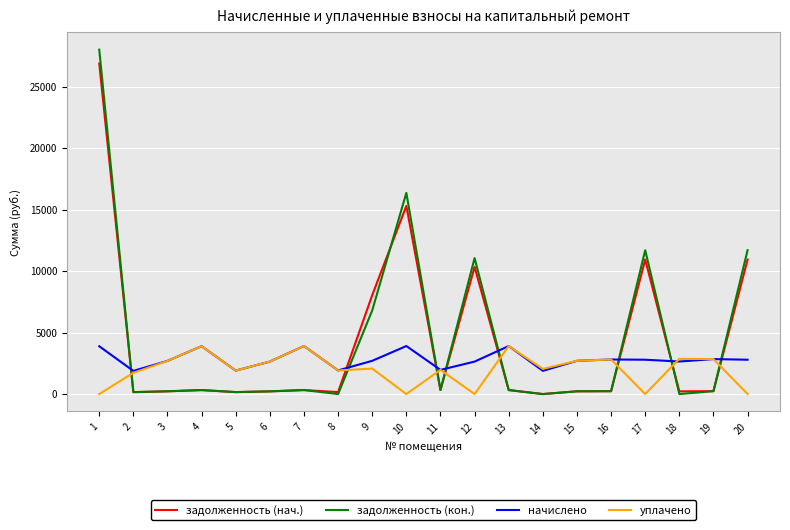

Where is the first local maximum for уплачено?

4